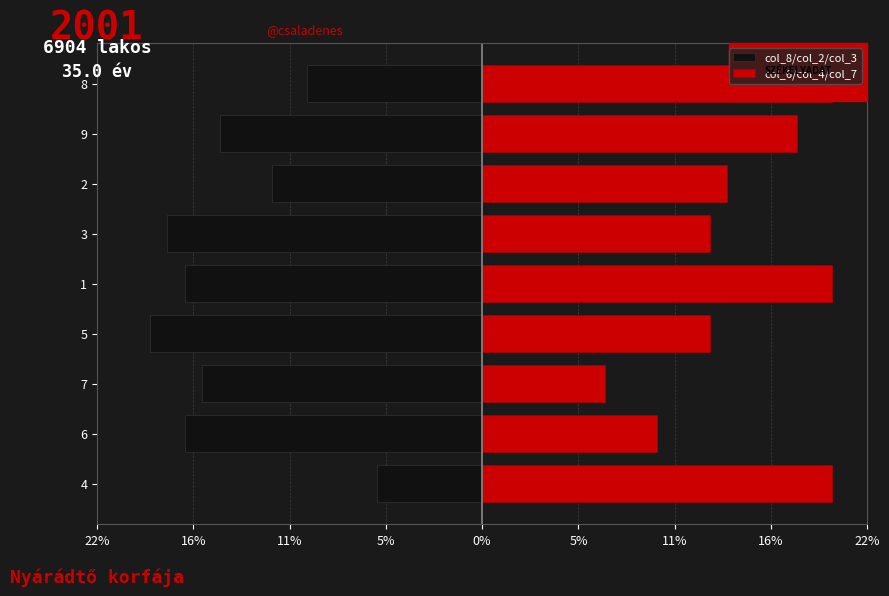

What is the difference between the col_6/col_4/col_7 values at 6 and 5?

3